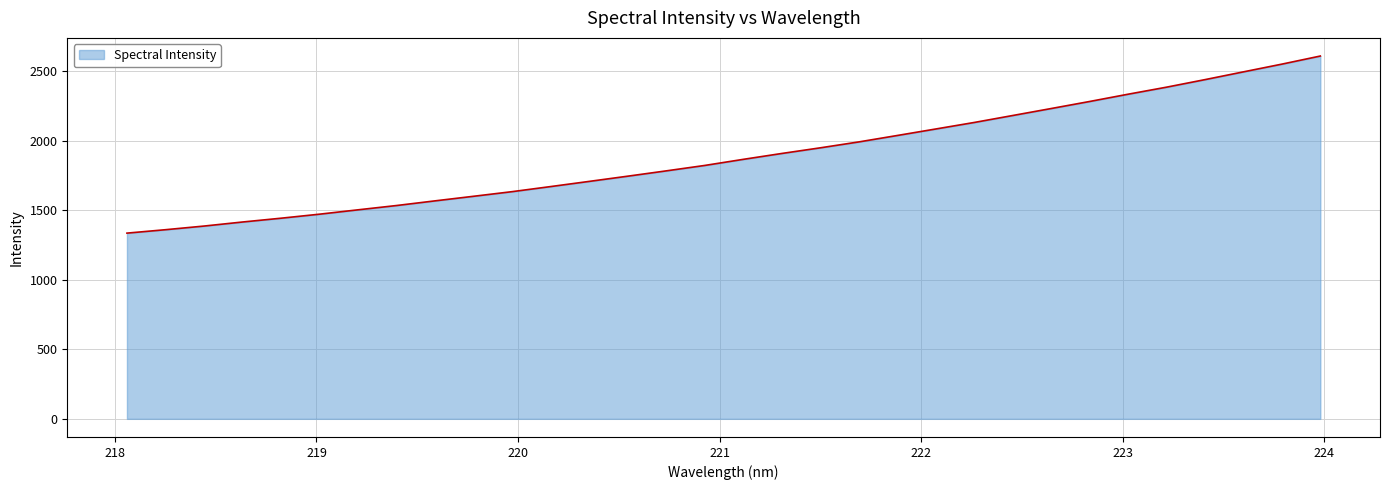

What is the greatest value displayed?

2608.9